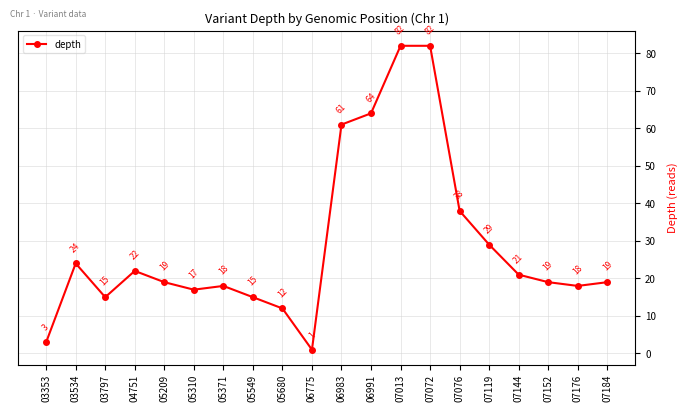

At which category does the data reach its first local valley?

03797